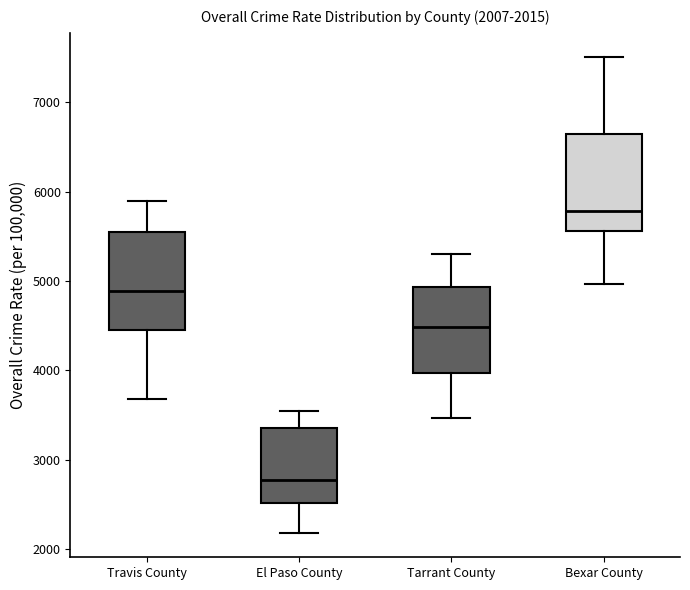

Which box's median line is the lowest?

El Paso County